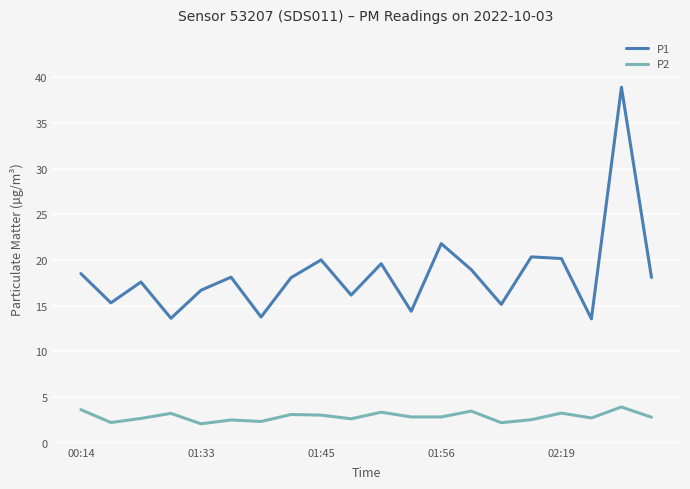

Rank the series by their average value, from lowest to highest.

P2, P1